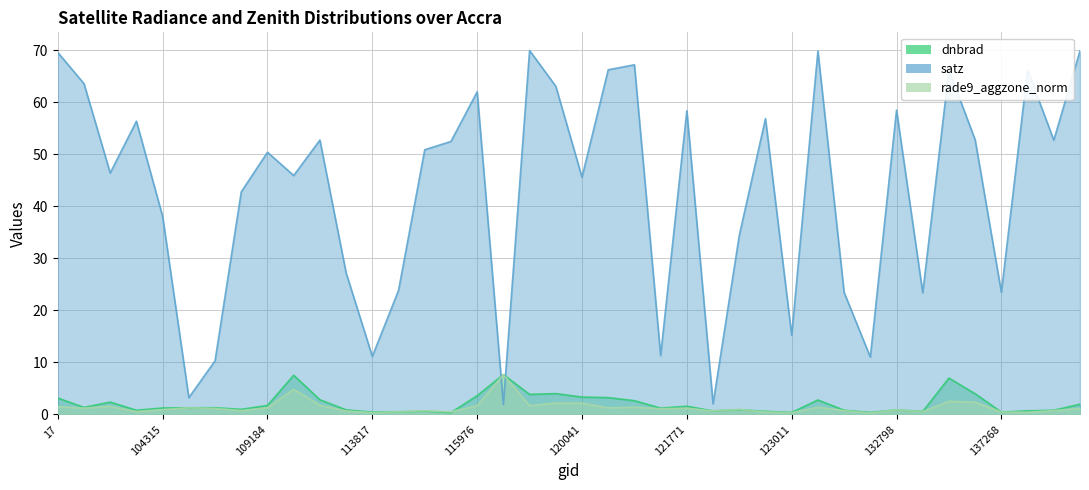

Which series has the largest total across all categories?

satz